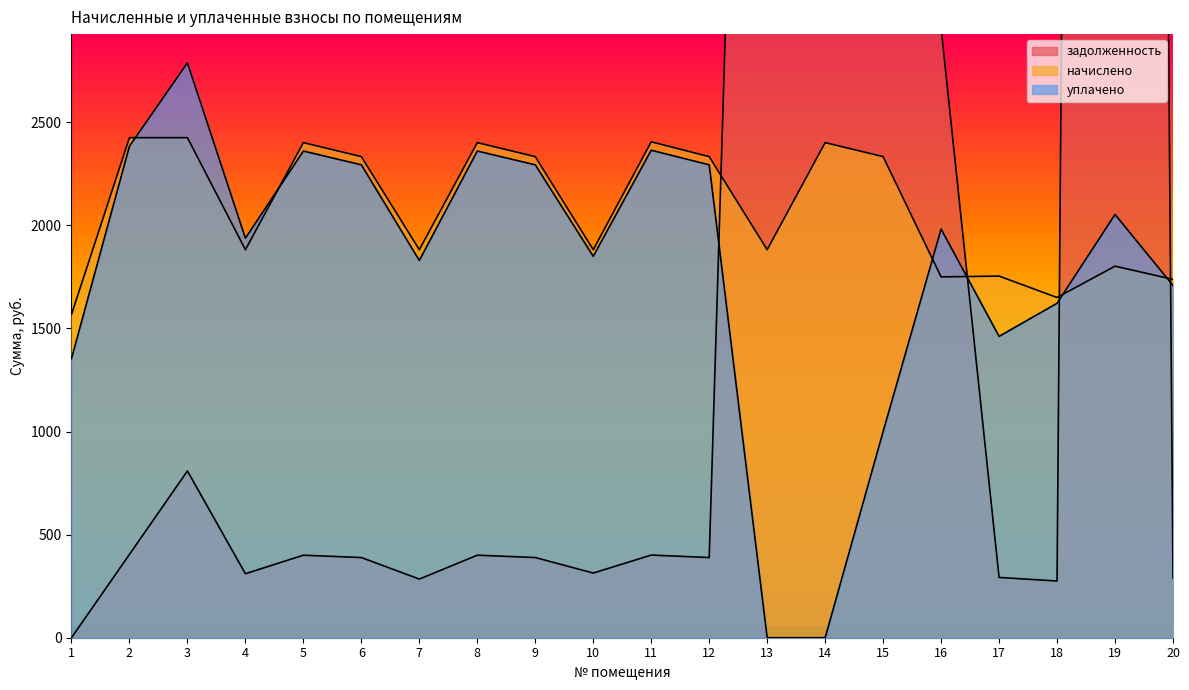

Rank the categories by уплачено value from highest to lowest.

3, 2, 11, 5, 8, 6, 9, 12, 19, 16, 4, 10, 7, 20, 18, 17, 1, 15, 13, 14